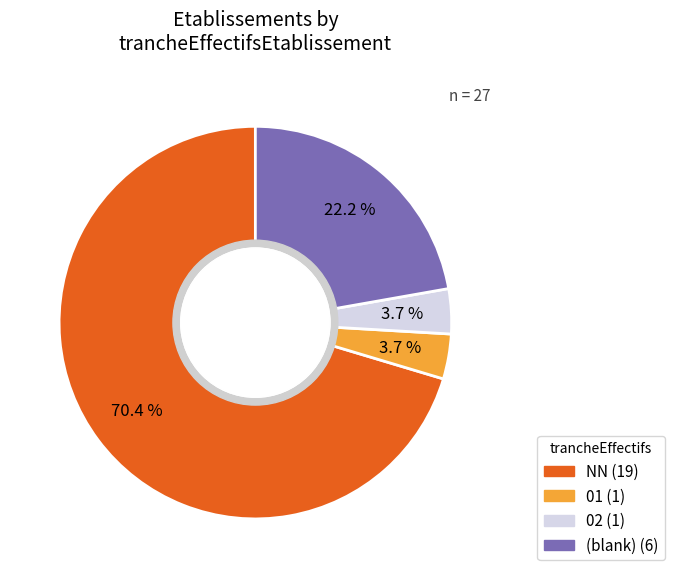

Count the number of slices in the pie.

4